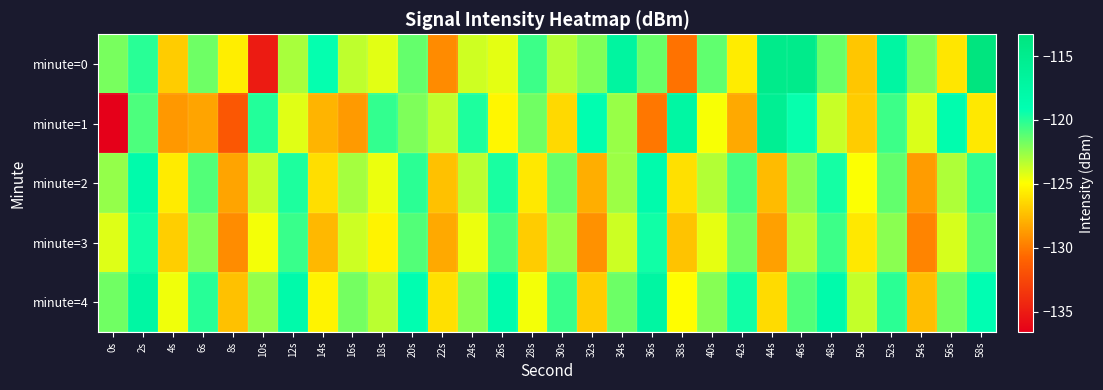

Which label corresponds to the smallest value in the chart?

0s